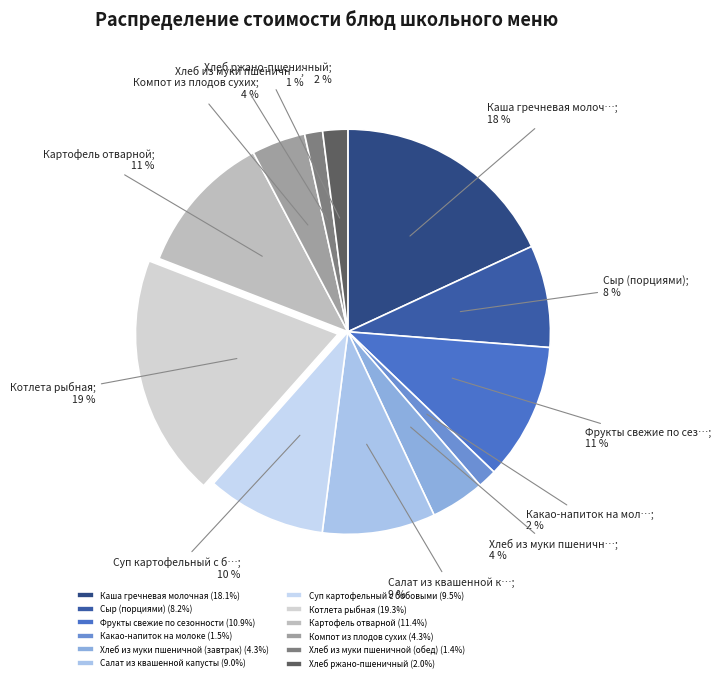

The Картофель отварной slice represents 11% of the pie. True or false?

True